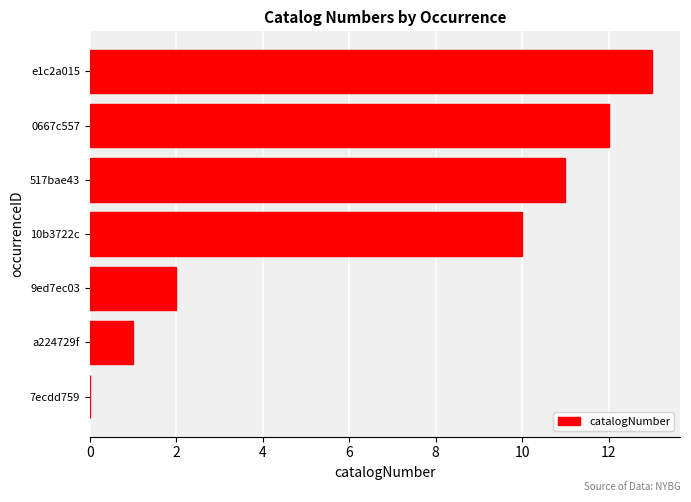

Are the bars grouped side by side (vs. stacked)?

No